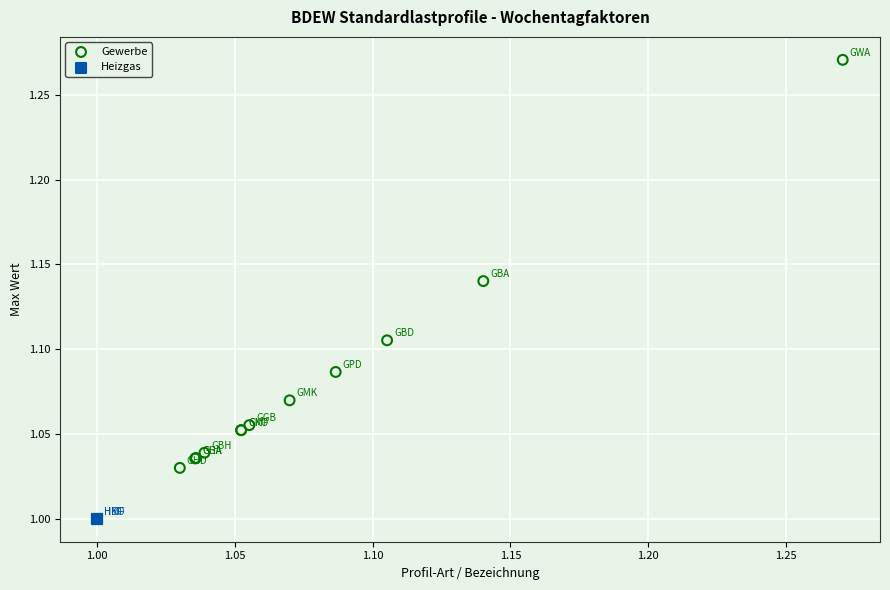

Which series reaches the maximum Y coordinate?

Gewerbe